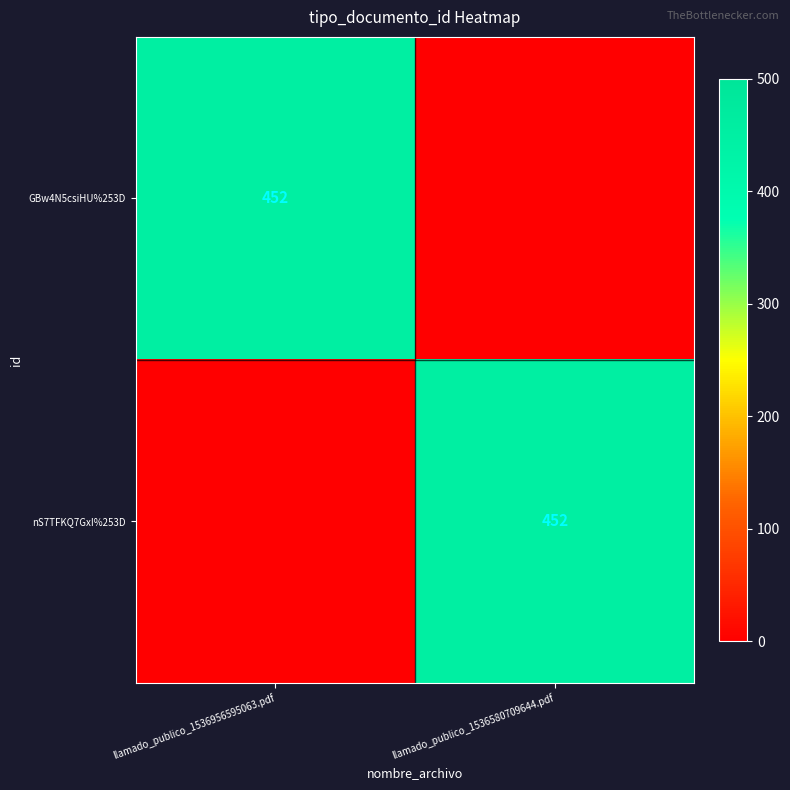

Which has a higher value, llamado_publico_1536956595063.pdf or llamado_publico_1536580709644.pdf?

llamado_publico_1536956595063.pdf